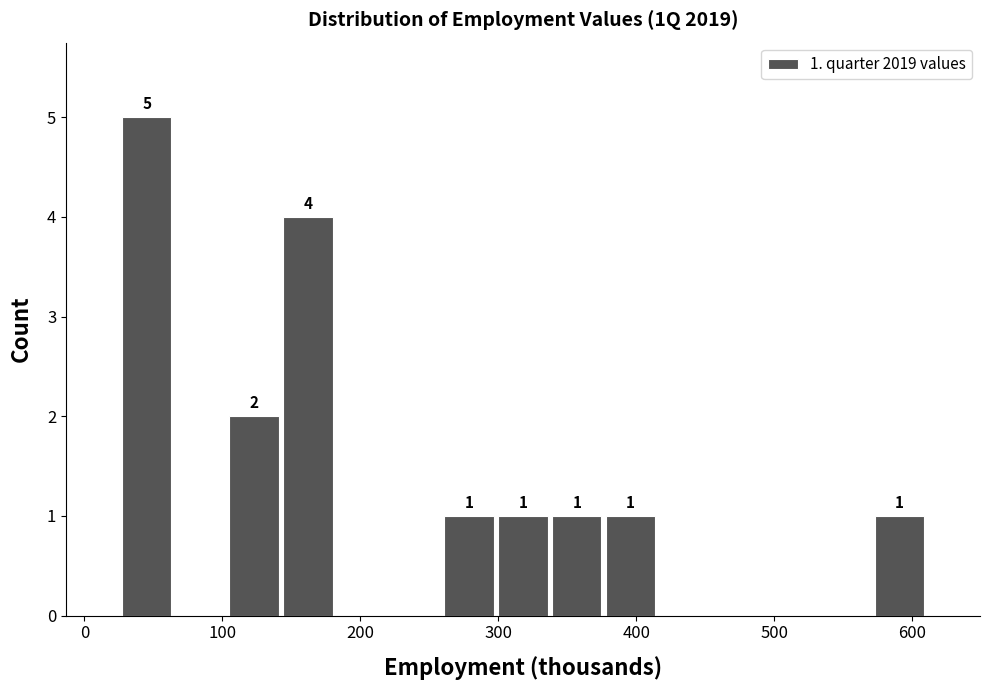

Around what value on the x-axis is the tallest bar? Give the approximate position of its centre, as read against the axis.

50